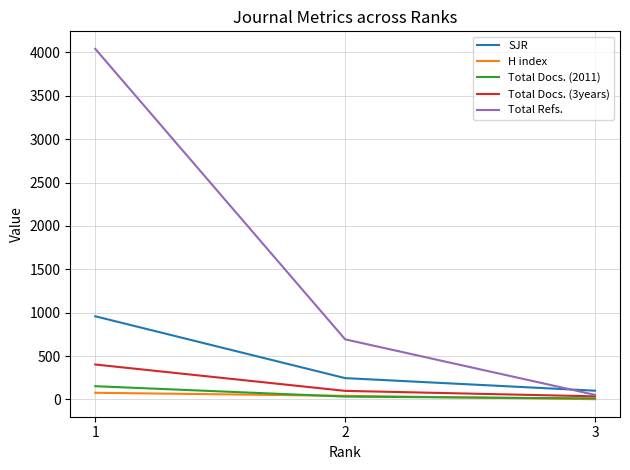

Reading left to right, transcribe all the data shown in this chart.

SJR: 1=959	2=246	3=101
H index: 1=77	2=42	3=3
Total Docs. (2011): 1=153	2=33	3=12
Total Docs. (3years): 1=403	2=99	3=36
Total Refs.: 1=4042	2=693	3=53